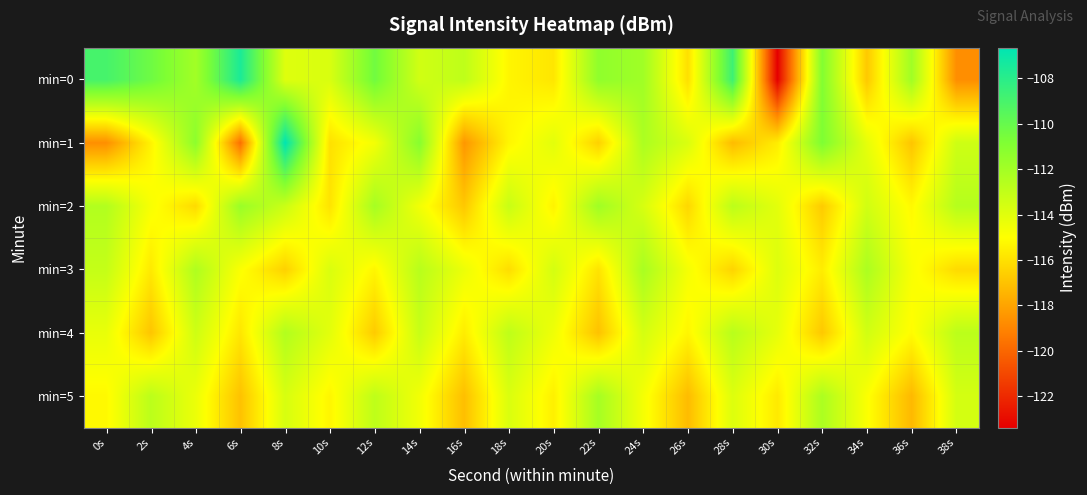

What is the maximum value shown in the chart?

-106.6